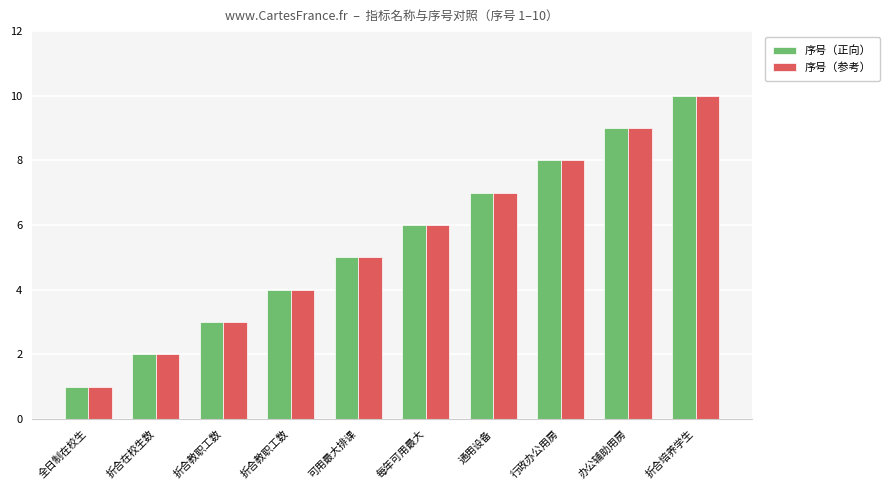

What are all the series names shown in the legend?

序号（正向）, 序号（参考）